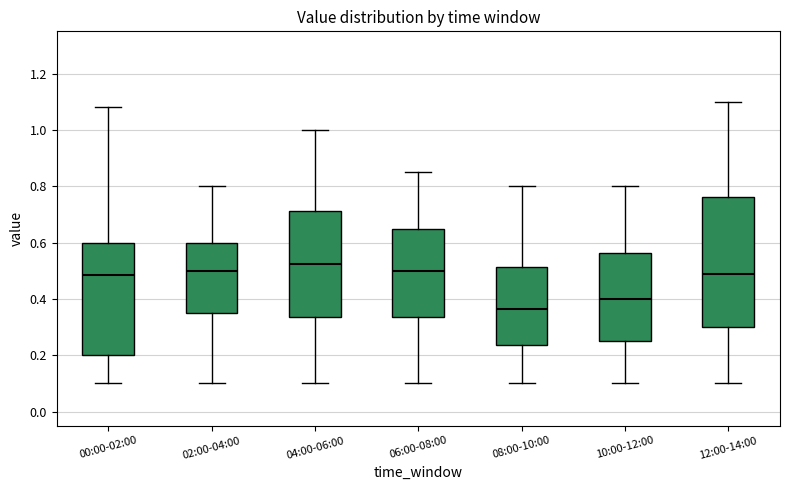

Which box's median line is the highest?

04:00-06:00